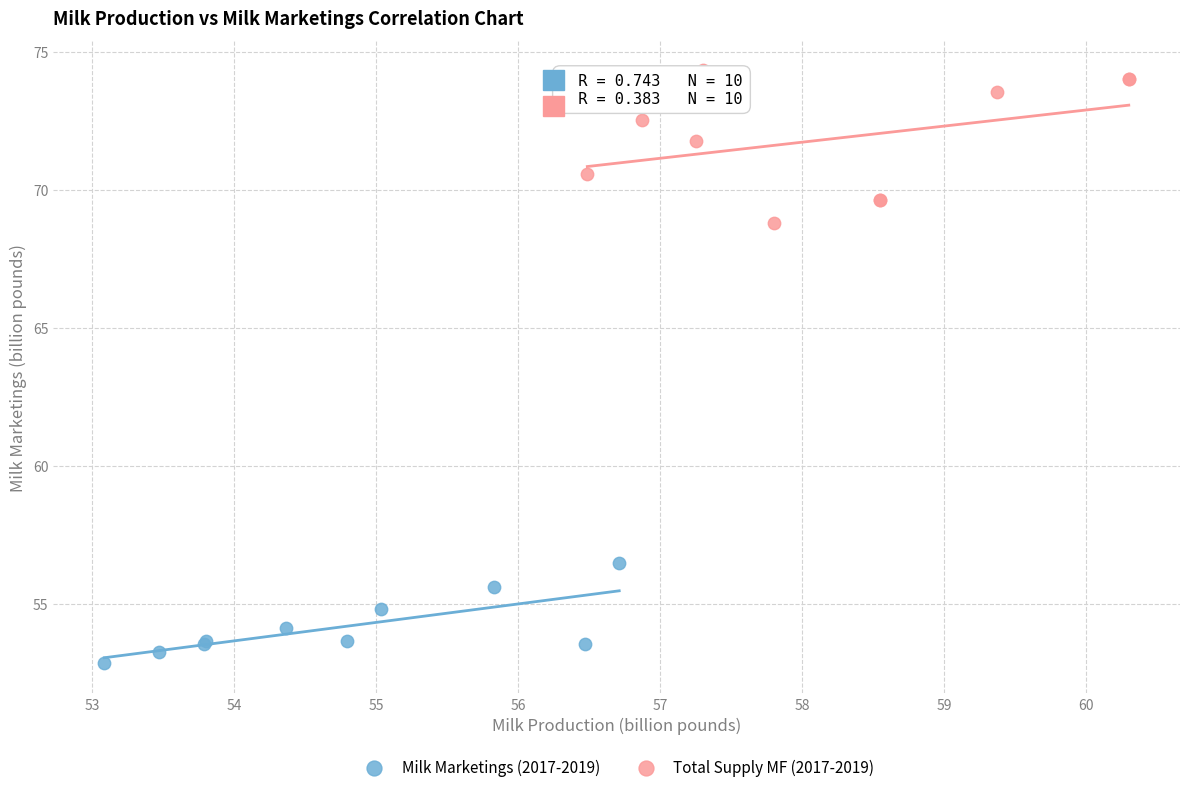

Which series has the widest spread of Y values?

Total Supply MF (2017-2019)